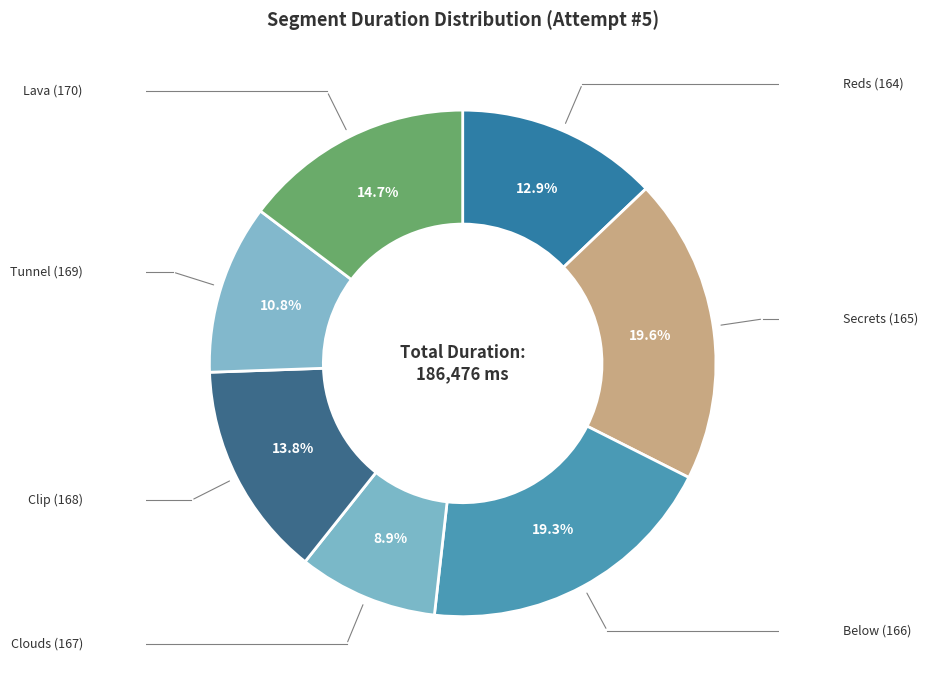

How many segments does this pie chart have?

7